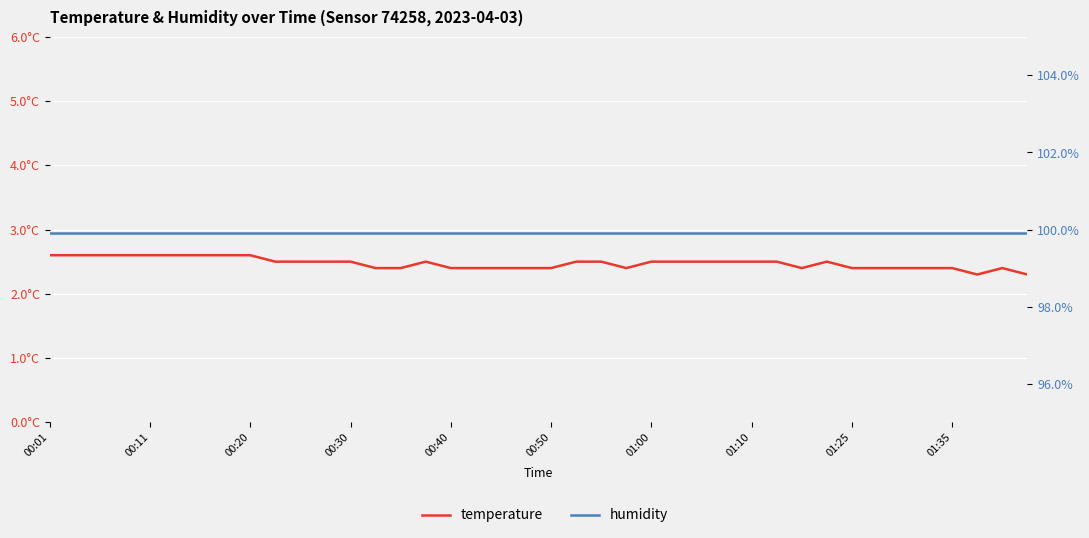

Rank the series at 37 from lowest to highest value.

temperature, humidity